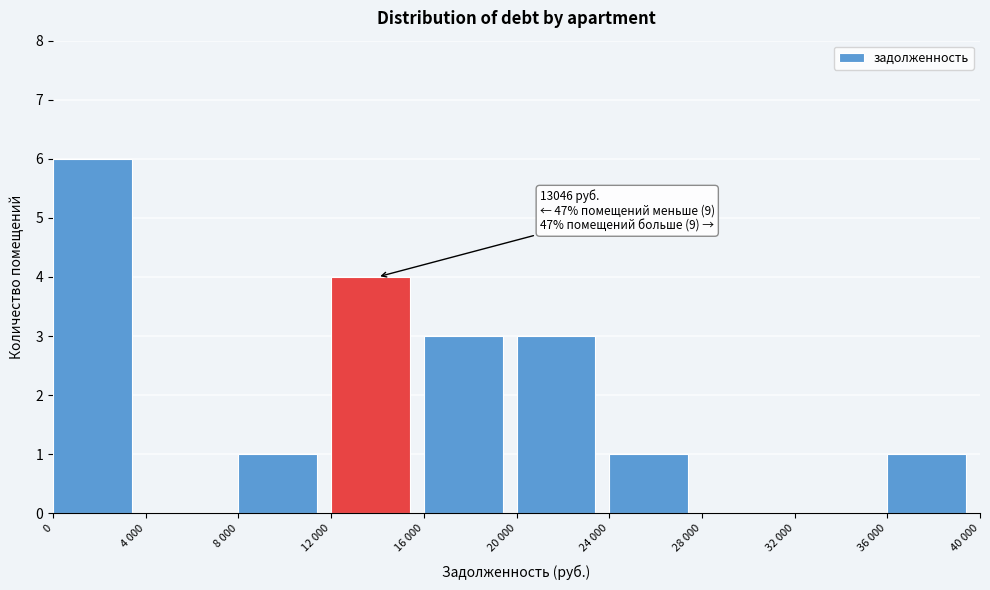

Reading right to left, transcribe all the data shown in this chart.

36 000=1	32 000=0	28 000=0	24 000=1	20 000=3	16 000=3	12 000=4	8 000=1	4 000=0	0=6